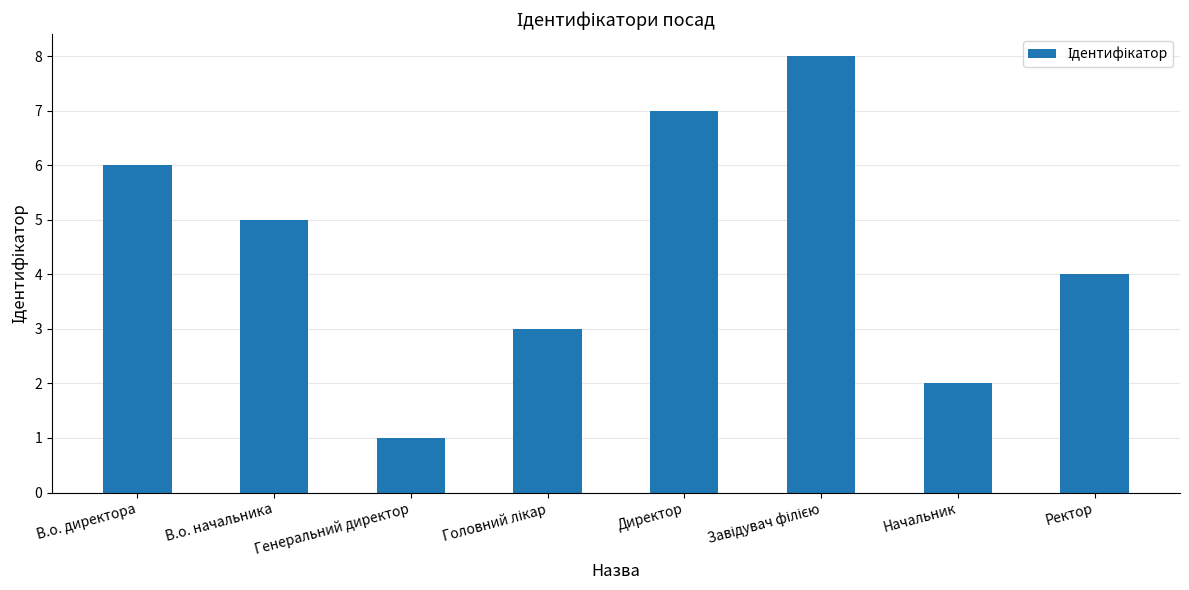

How many categories are shown in the chart?

8